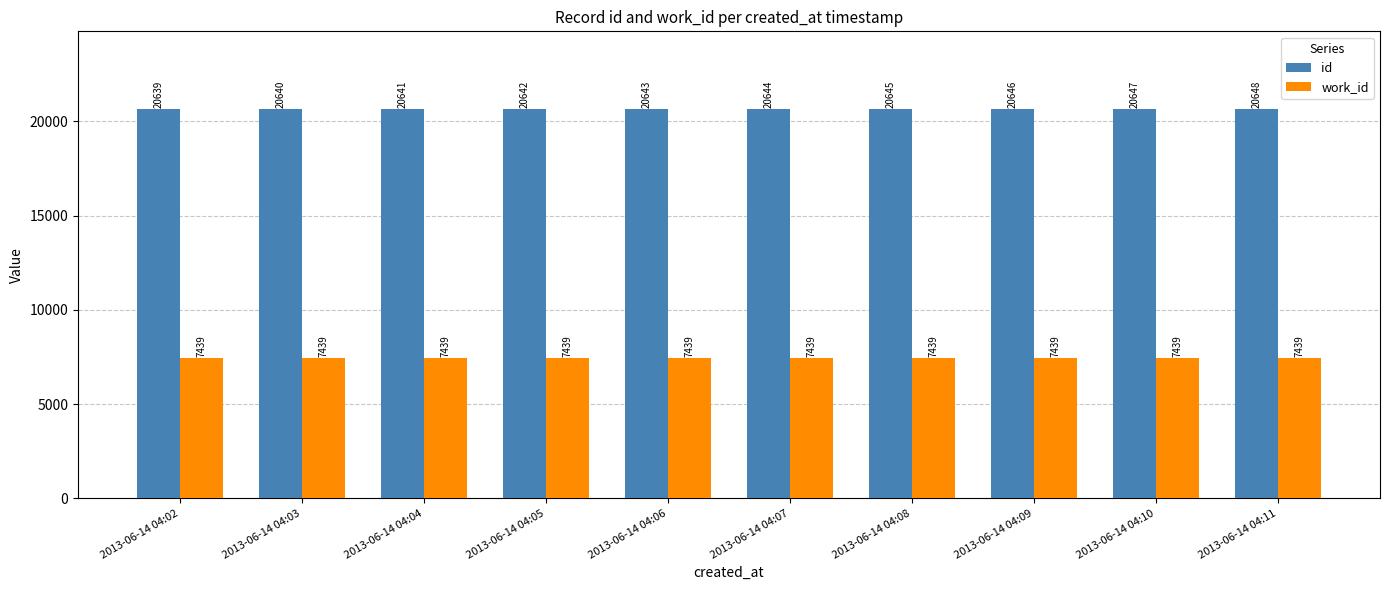

What is the difference between the maximum and minimum values in the id series?

9